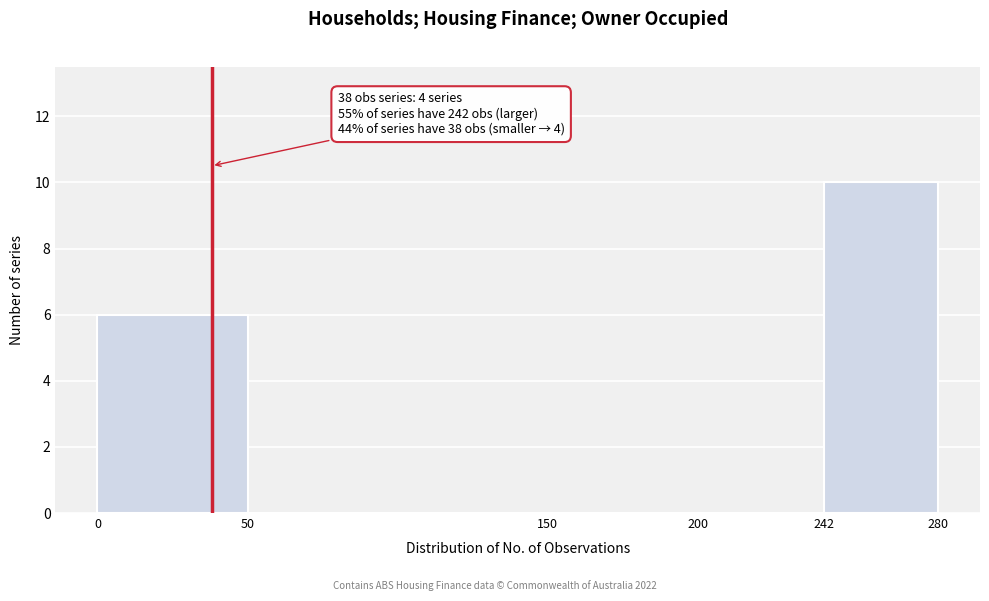

Over which range of the x-axis is the bar tallest?

242 to 280